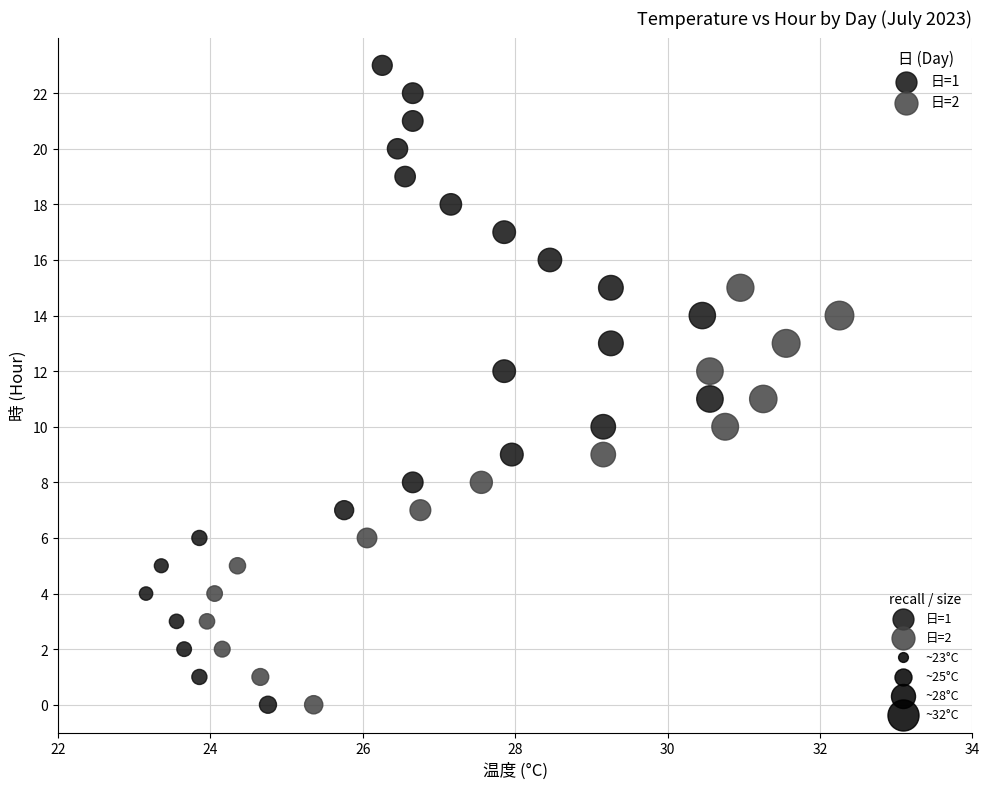

Which series reaches the maximum Y coordinate?

日=1